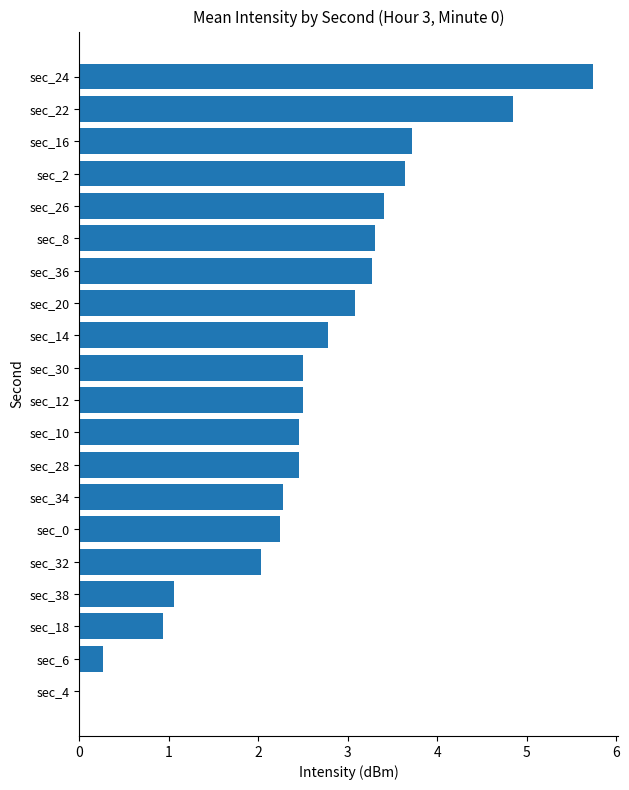

Are the bars horizontal?

Yes